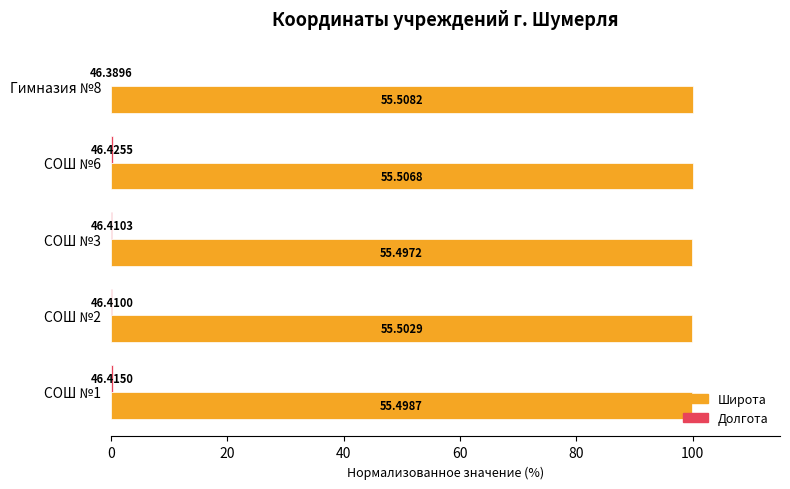

Rank the series by their maximum value, from highest to lowest.

Широта, Долгота